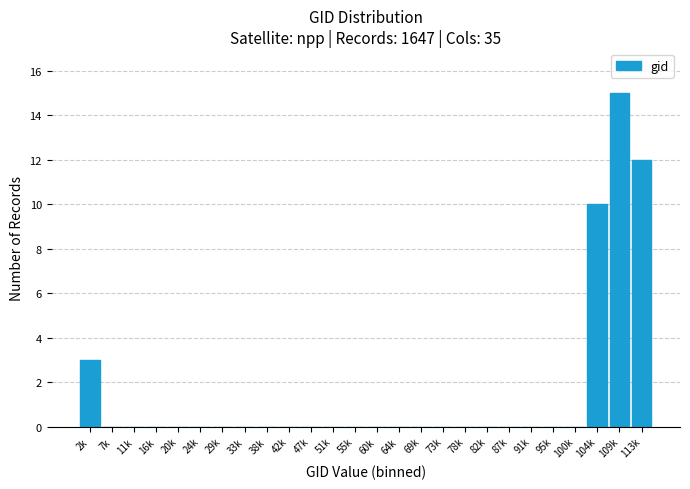

Reading right to left, what are all the values shown in this chart?

113k=12	109k=15	104k=10	100k=0	95k=0	91k=0	87k=0	82k=0	78k=0	73k=0	69k=0	64k=0	60k=0	55k=0	51k=0	47k=0	42k=0	38k=0	33k=0	29k=0	24k=0	20k=0	16k=0	11k=0	7k=0	2k=3